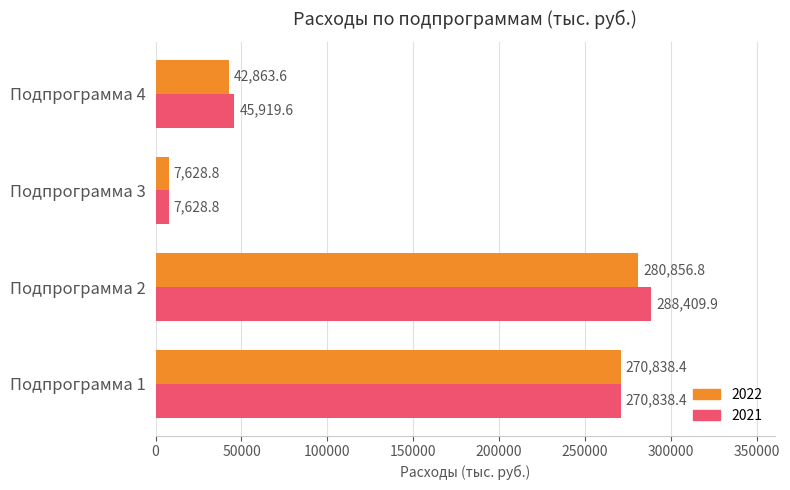

Is it true that 2021 equals 7628.8 at Подпрограмма 3?

True